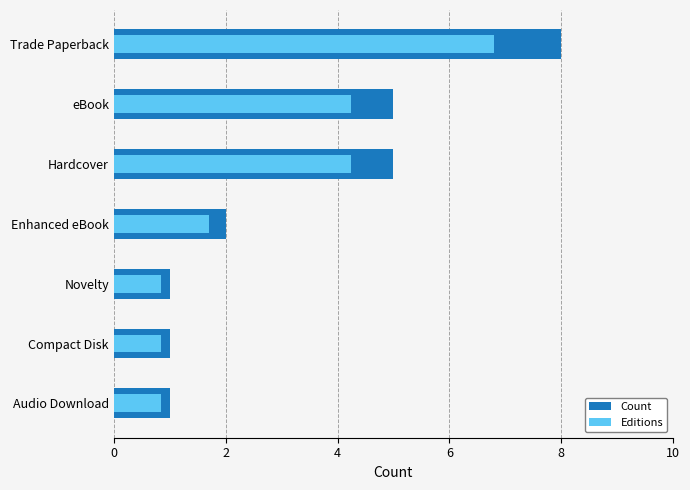

Does the chart contain stacked bars?

No